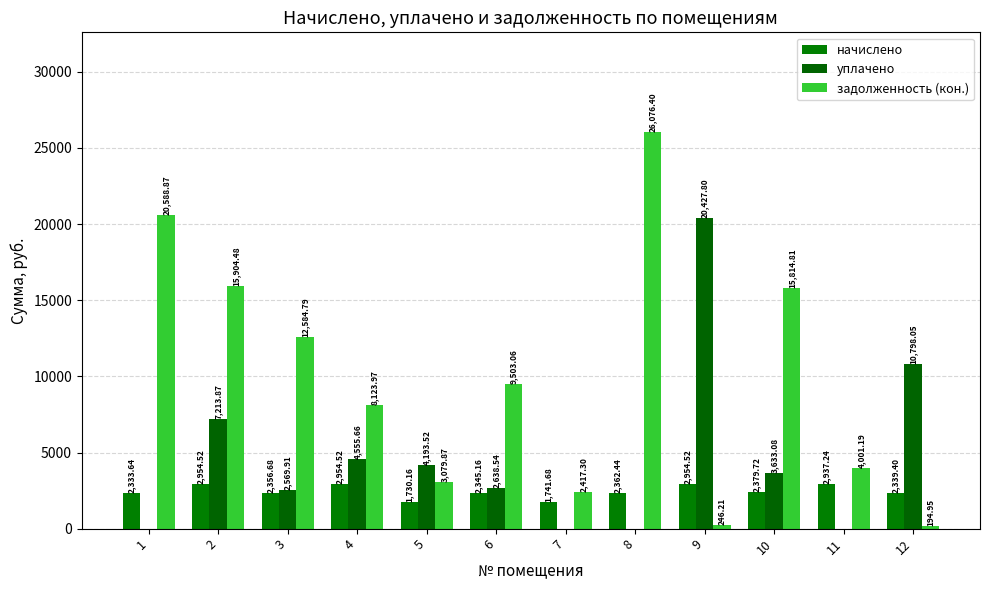

Is it true that уплачено equals -7156.8 at 7?

False